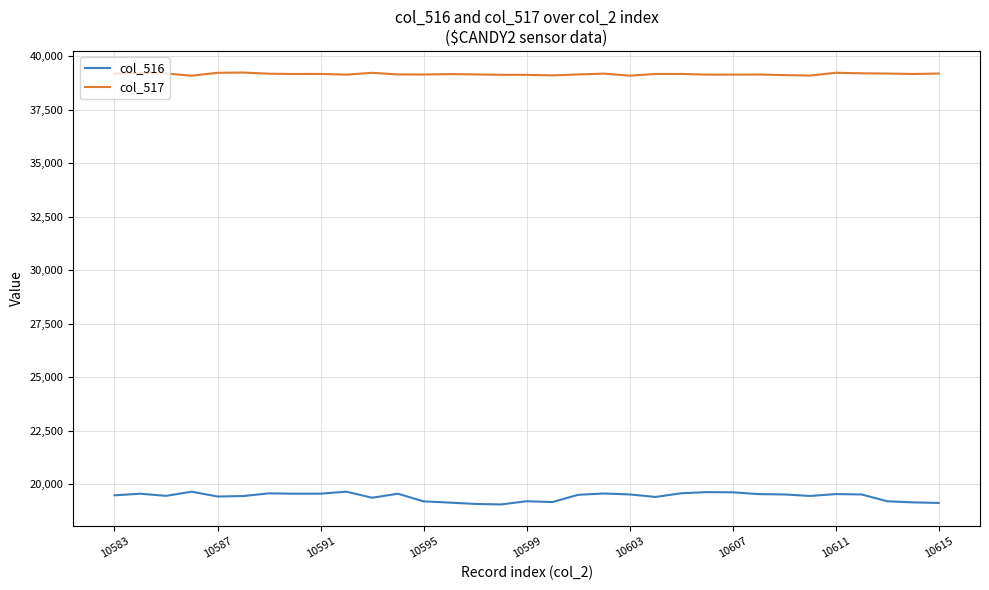

True or false: col_516 and col_517 cross at least once.

False